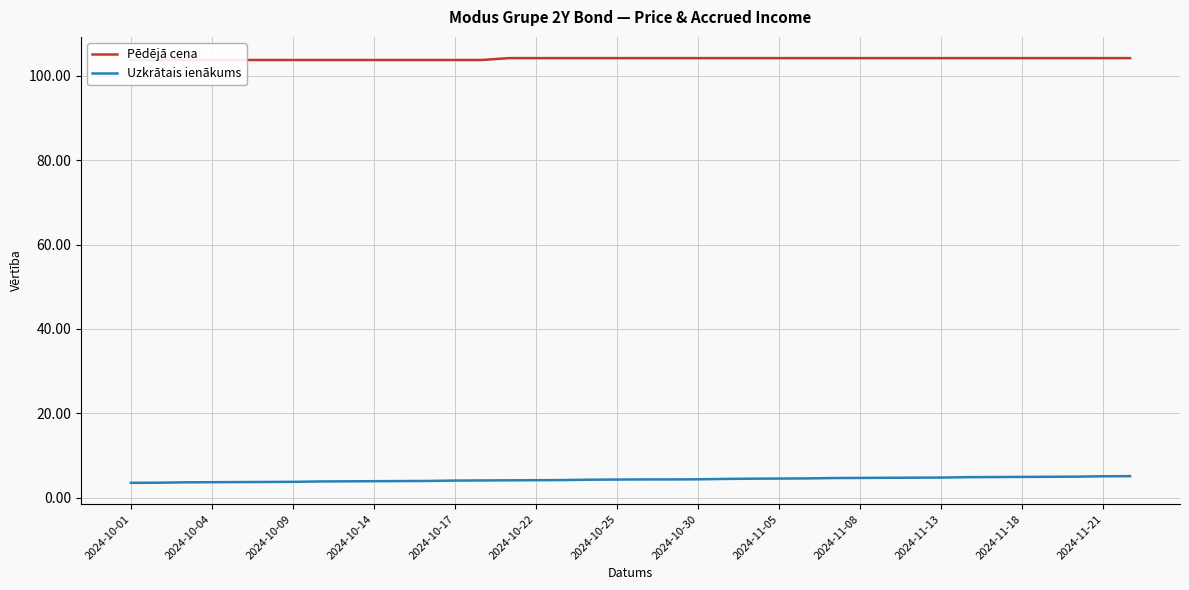

Does the chart display data point markers on the line(s)?

No